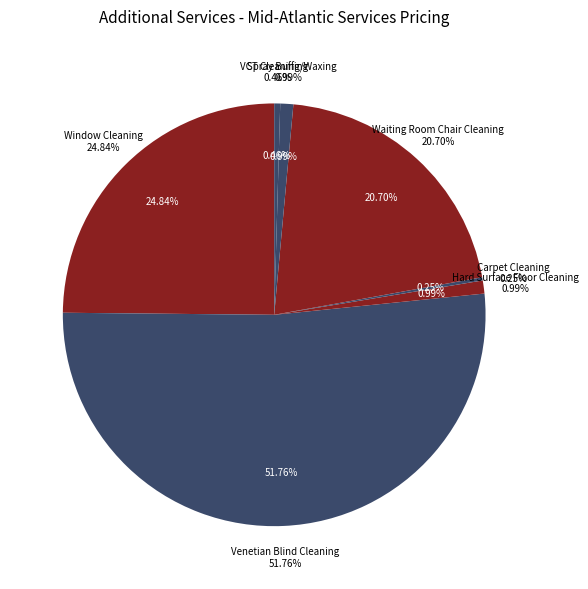

What is the total percentage of Venetian Blind Cleaning and Carpet Cleaning?

52.0%